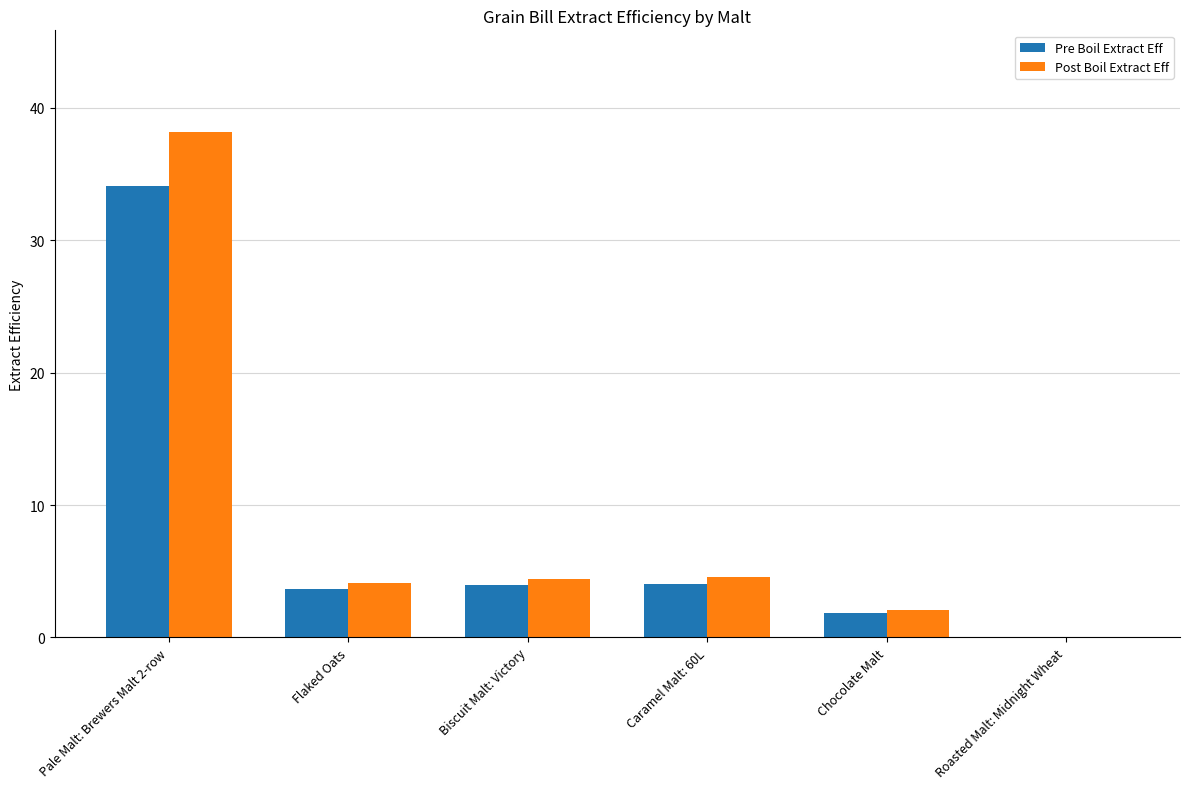

How many values in the Pre Boil Extract Eff series exceed 3?

4